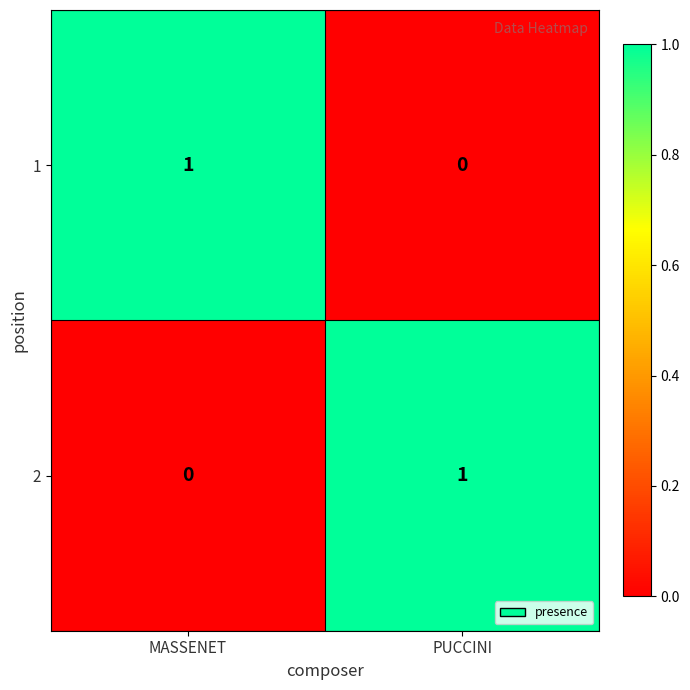

At which label does 2 reach its minimum?

MASSENET